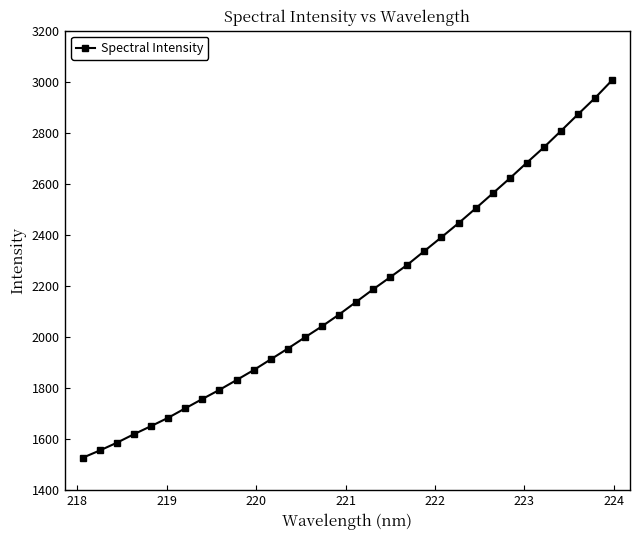

What is the sum of all values?

69345.9